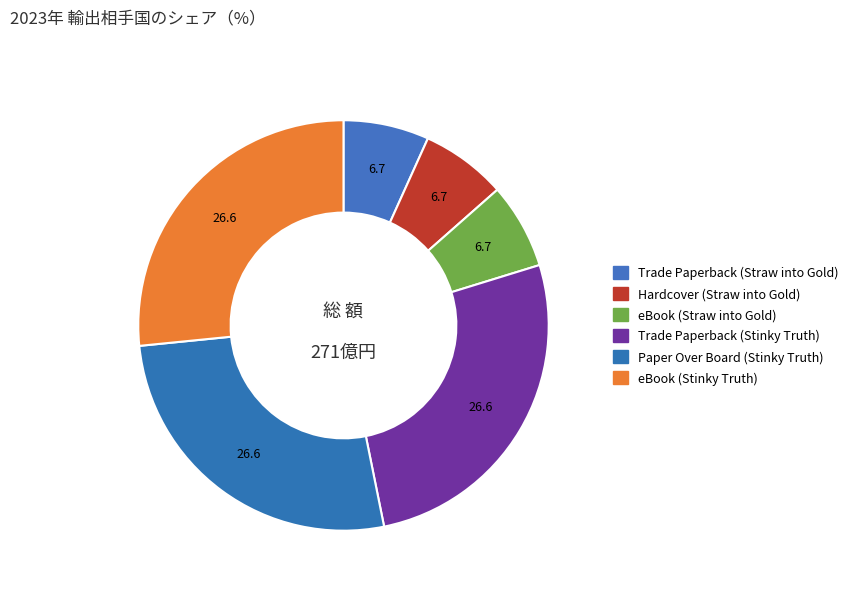

Count the number of slices in the pie.

6